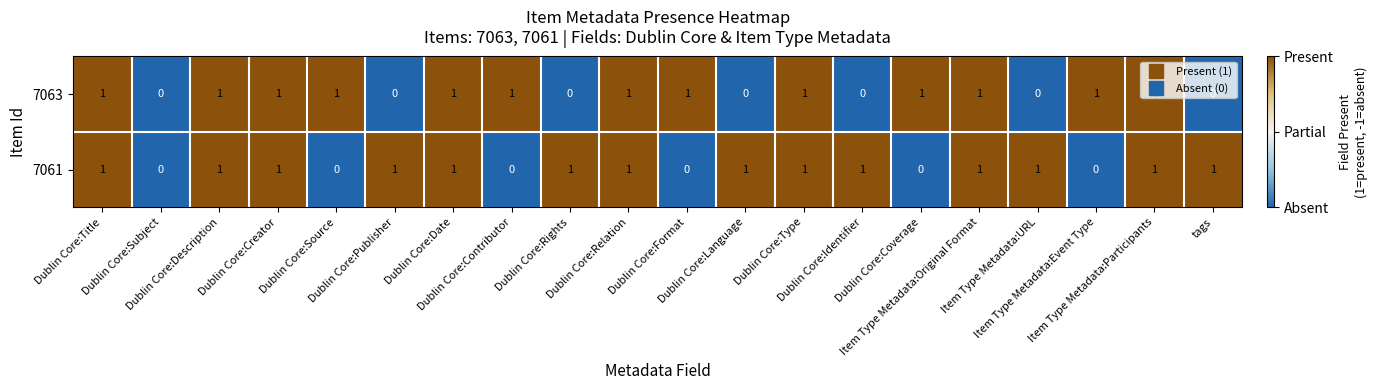

Count the 7063 values in the range 0 to 1.

20